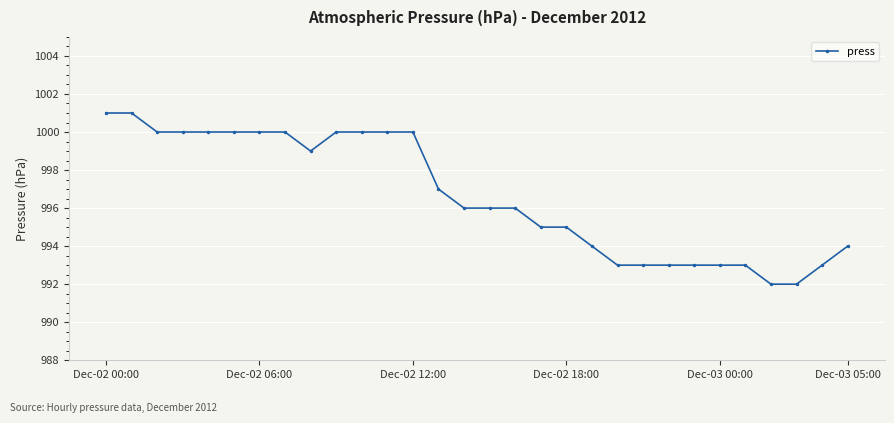

What is the sum of all values?

29899